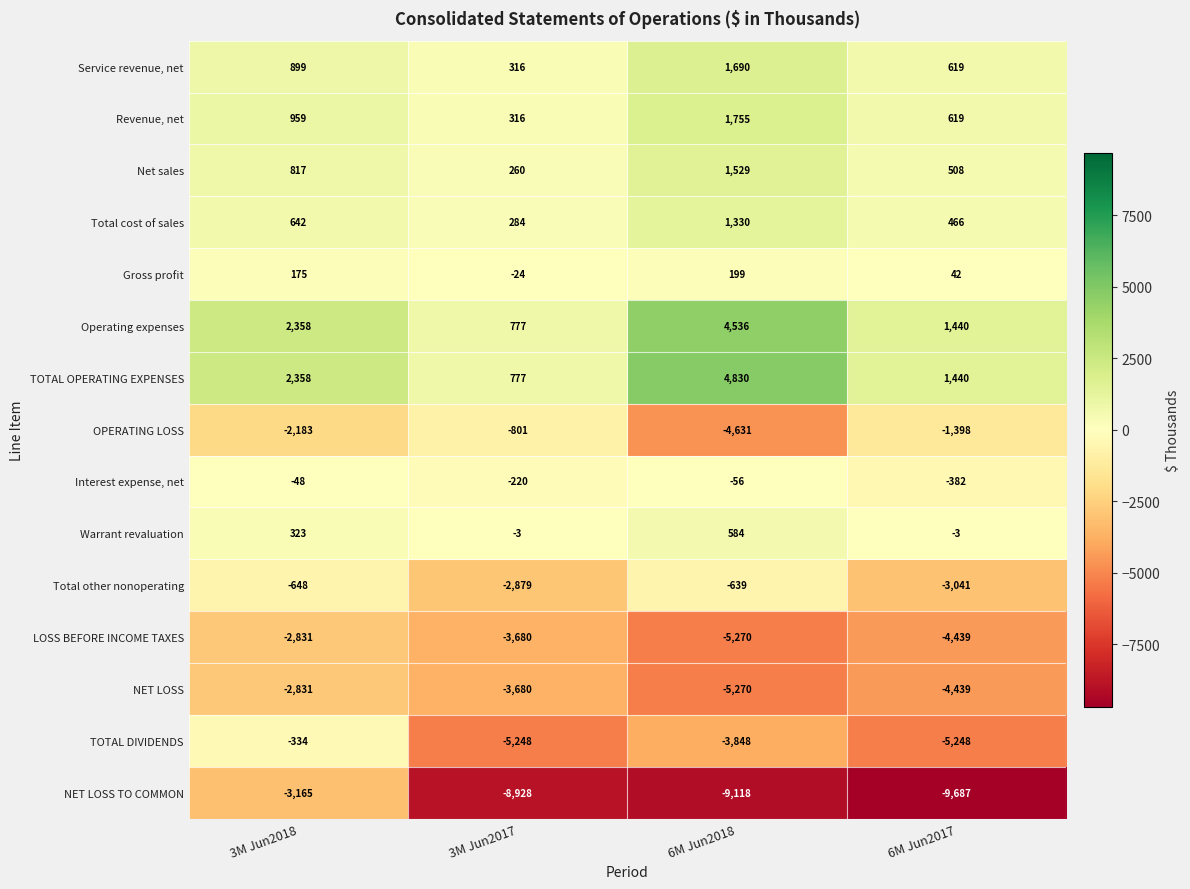

Is the value of Net sales at 3M Jun2018 greater than the value of NET LOSS TO COMMON at 3M Jun2017?

Yes